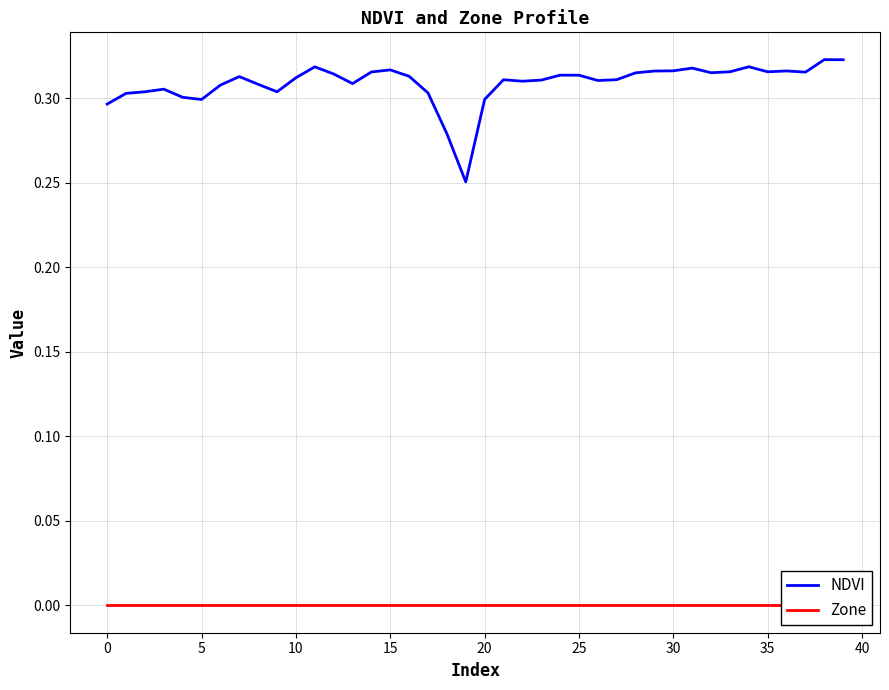

What is the approximate value of NDVI at 25?

0.3